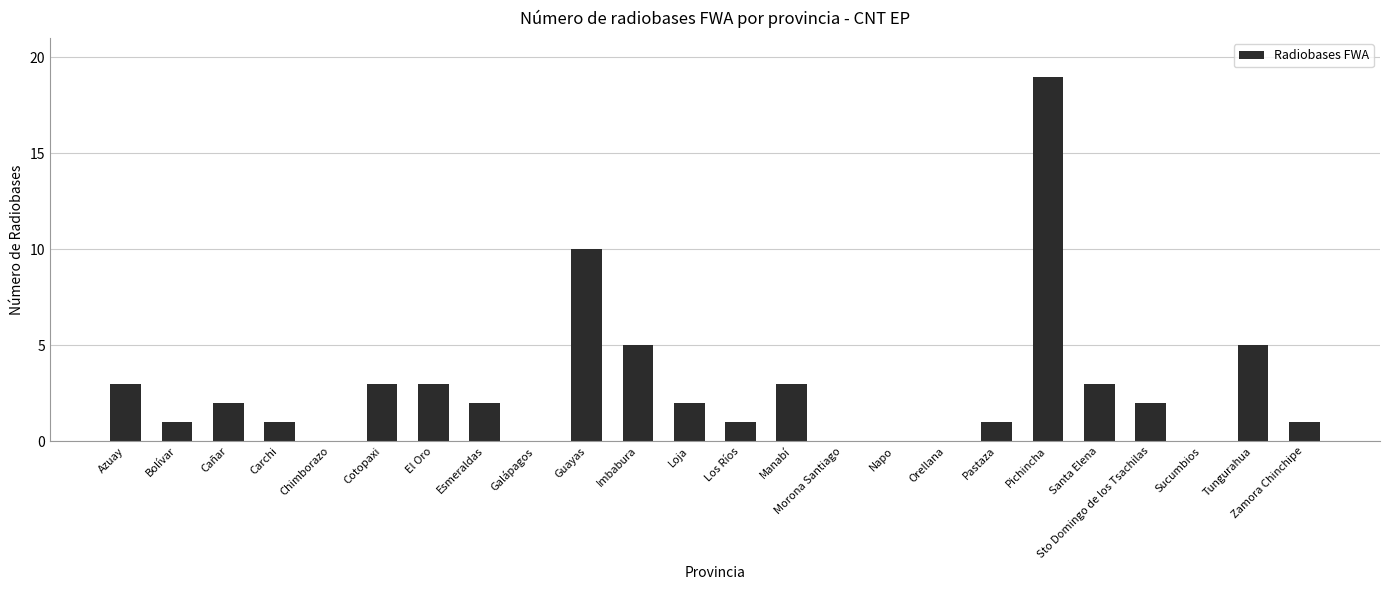

Does the chart contain stacked bars?

No